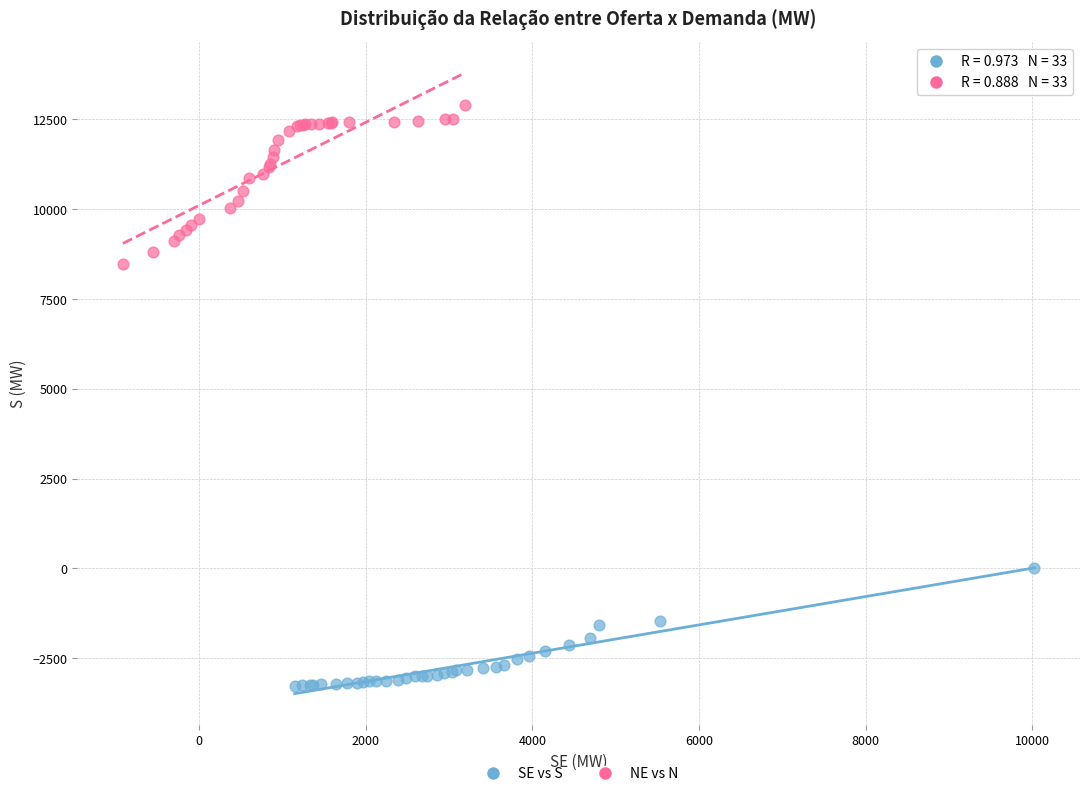

Which series contains the lowest Y value?

SE vs S